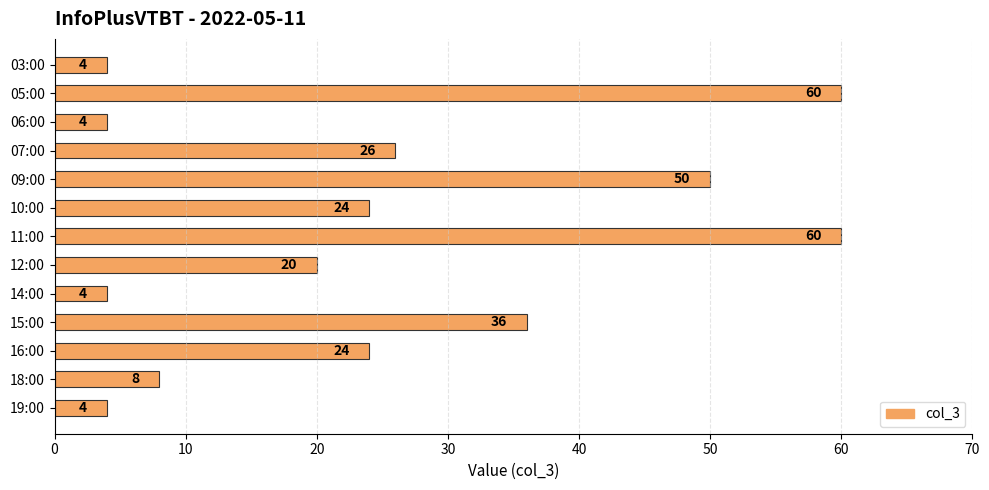

Reading top to bottom, extract all data points from this chart.

03:00=4	05:00=60	06:00=4	07:00=26	09:00=50	10:00=24	11:00=60	12:00=20	14:00=4	15:00=36	16:00=24	18:00=8	19:00=4